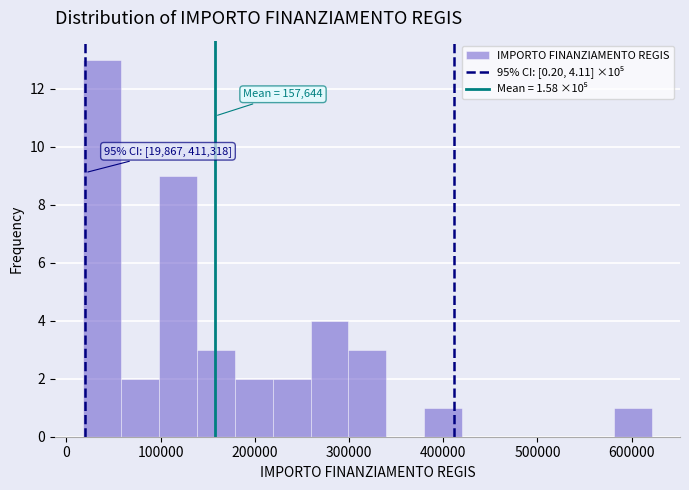

Over which range of the x-axis is the bar tallest?

20000 to 60000